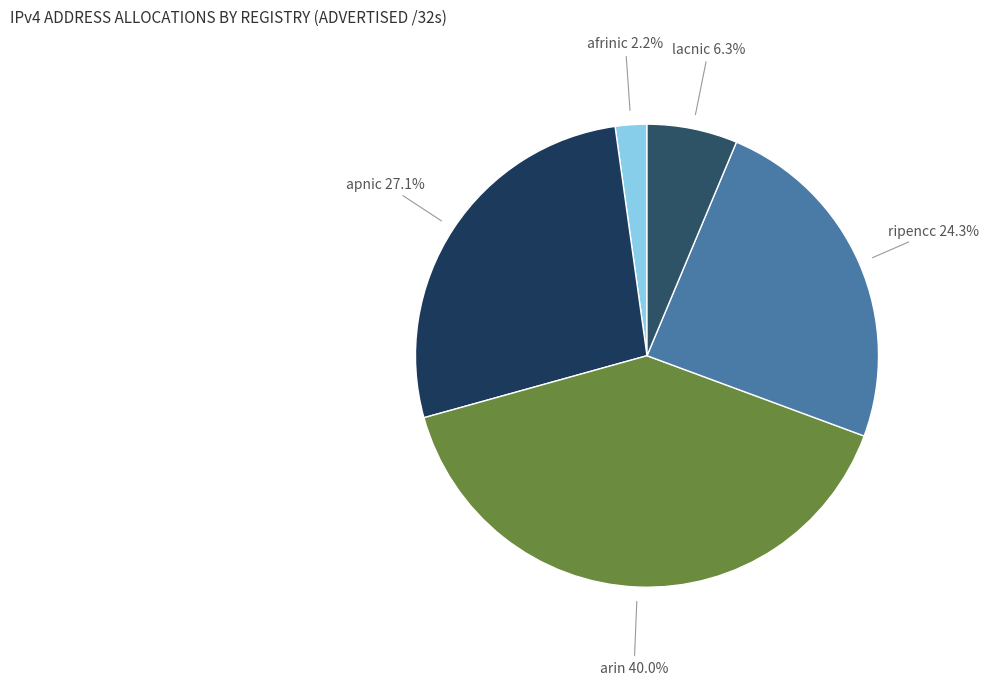

Does any single category account for the majority?

No